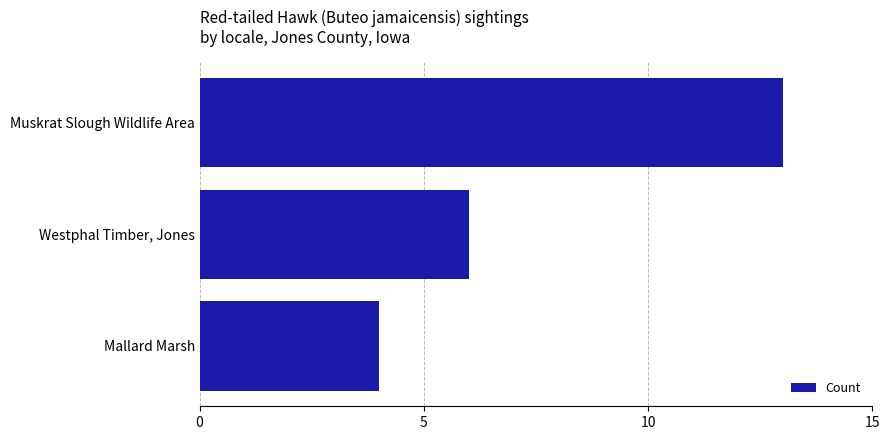

Rank the categories by value from lowest to highest.

Mallard Marsh, Westphal Timber, Jones, Muskrat Slough Wildlife Area